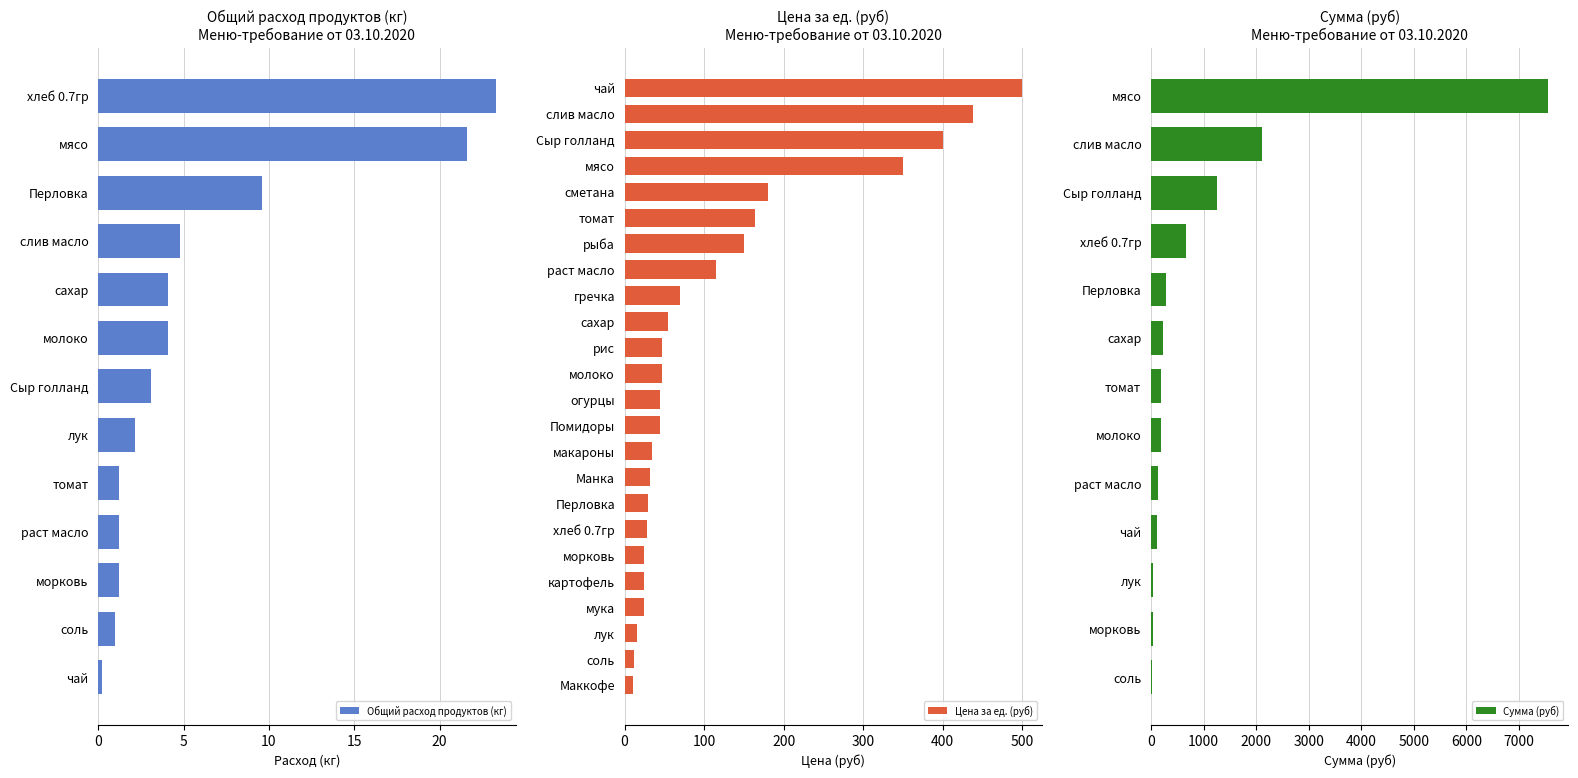

What is the difference between the Общий расход продуктов (кг) values at раст масло and сахар?

2.9